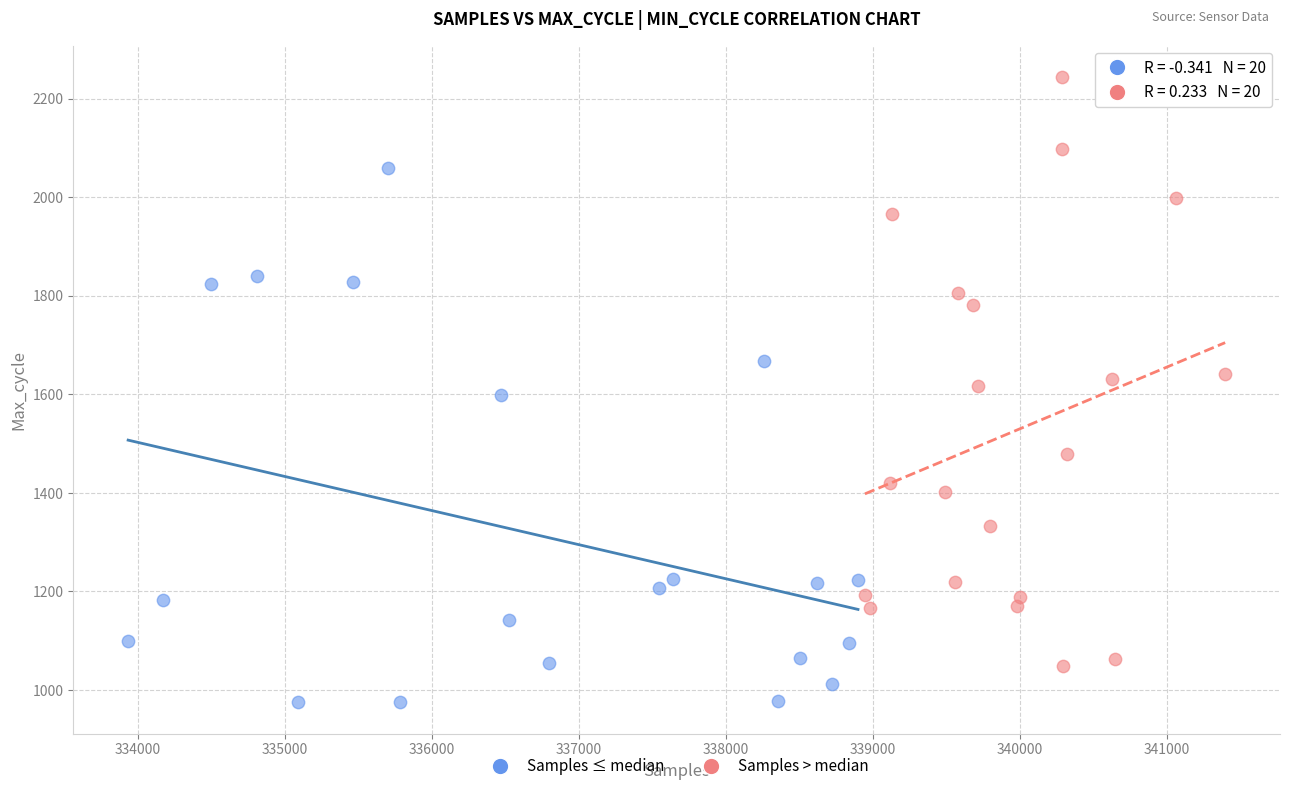

Which series has the widest spread of Y values?

Samples > median